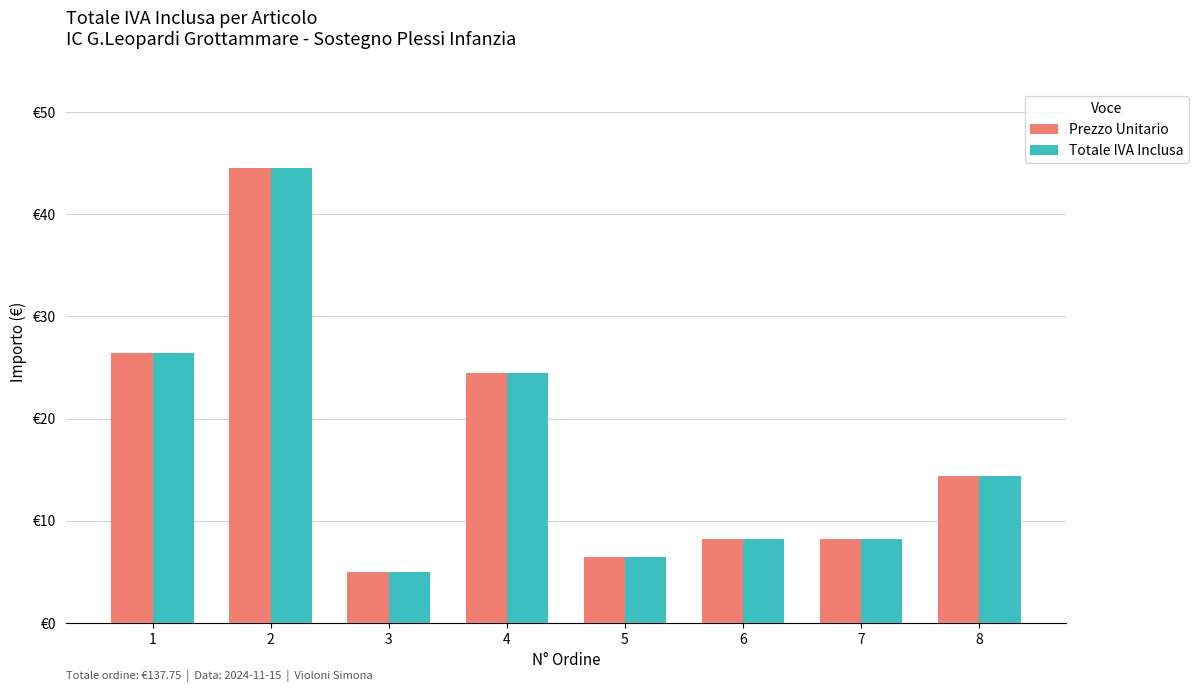

Which series changed the most between 5 and 7?

Prezzo Unitario